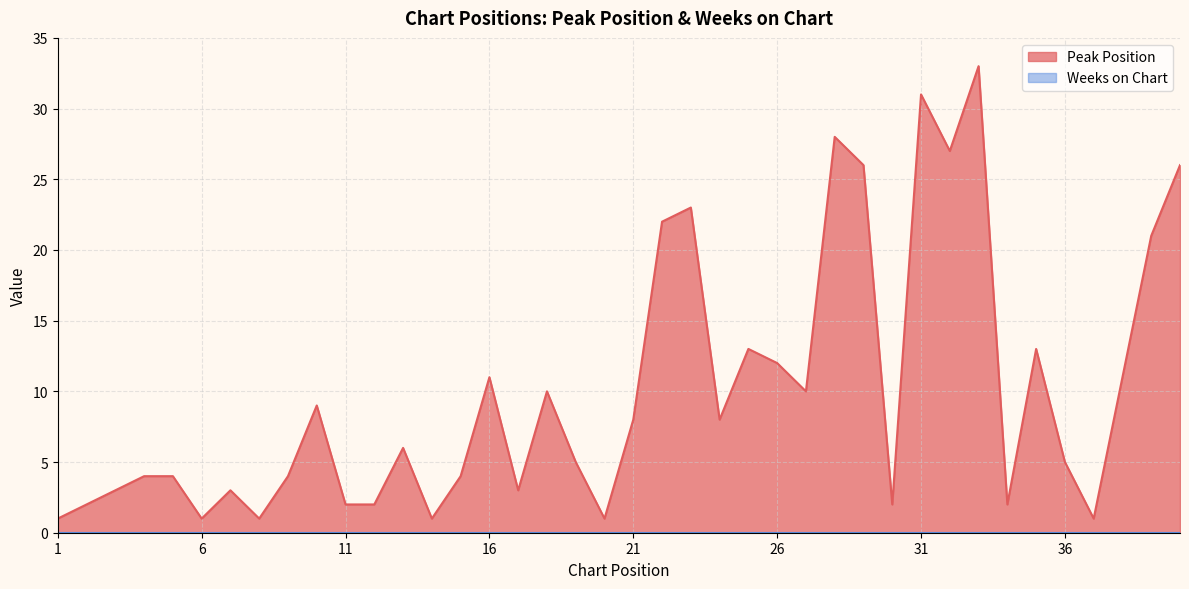

Which label corresponds to the largest value in the chart?

33